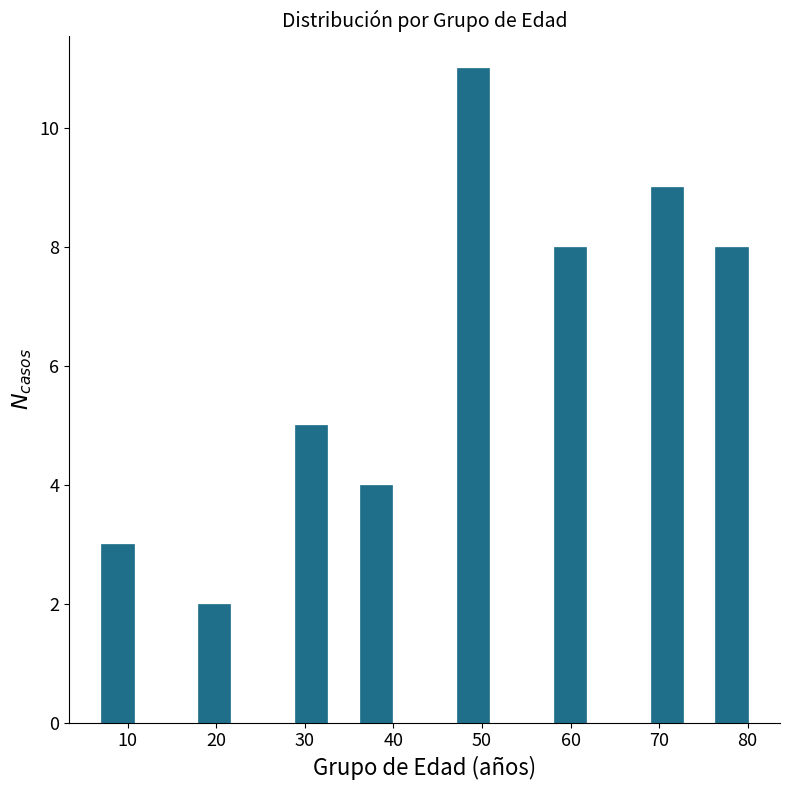

Read against the x-axis, roughly where is the centre of the tallest bar?

49